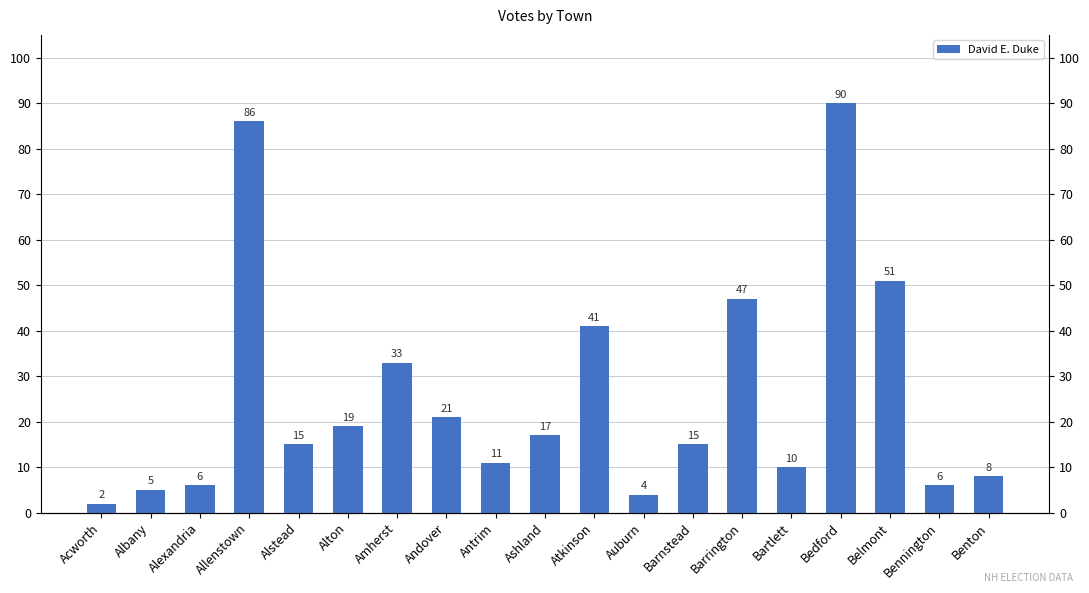

What is the sum of all values?

487